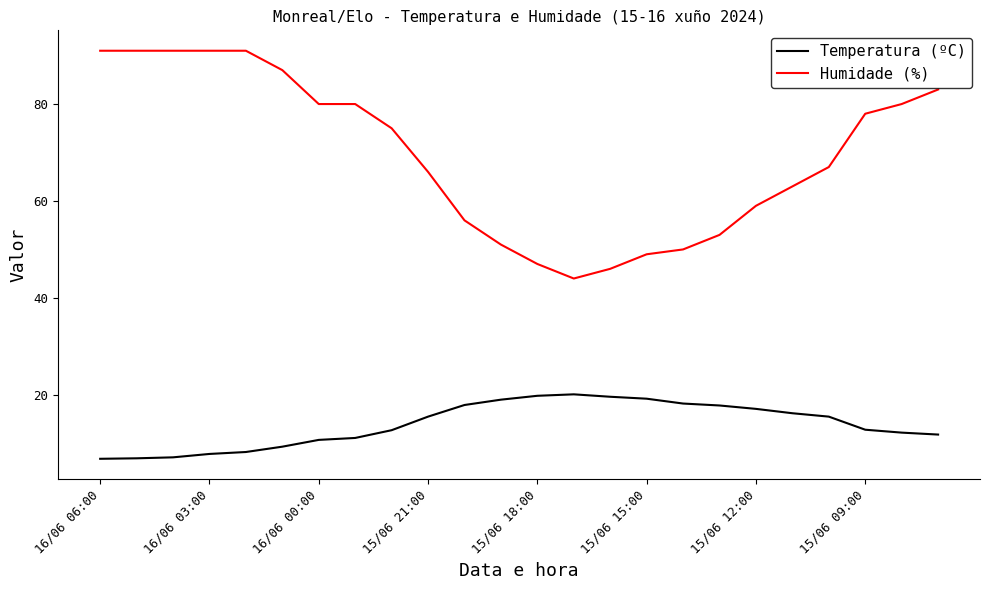

List the series in order of their overall mean, highest first.

Humidade (%), Temperatura (ºC)